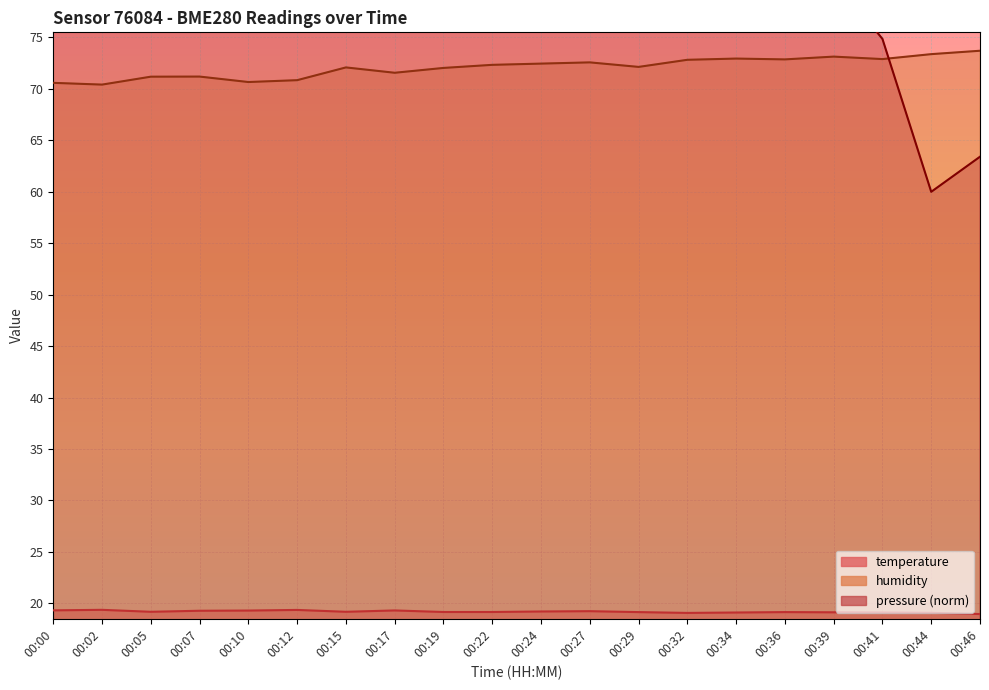

List the series in order of their overall mean, highest first.

pressure, humidity, temperature